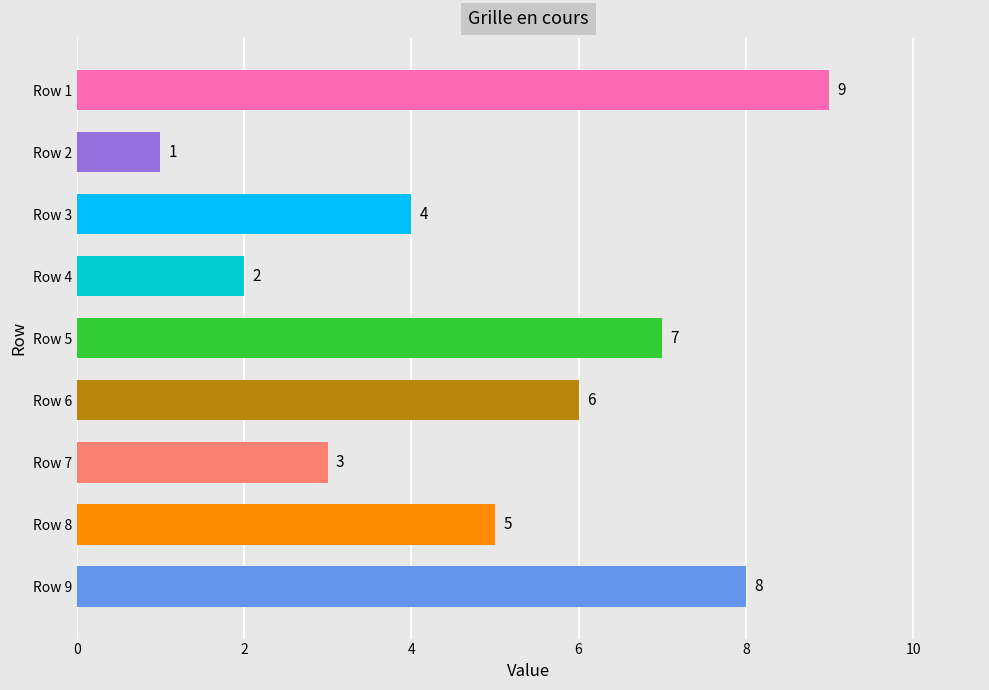

What value does the data have at Row 3?

4